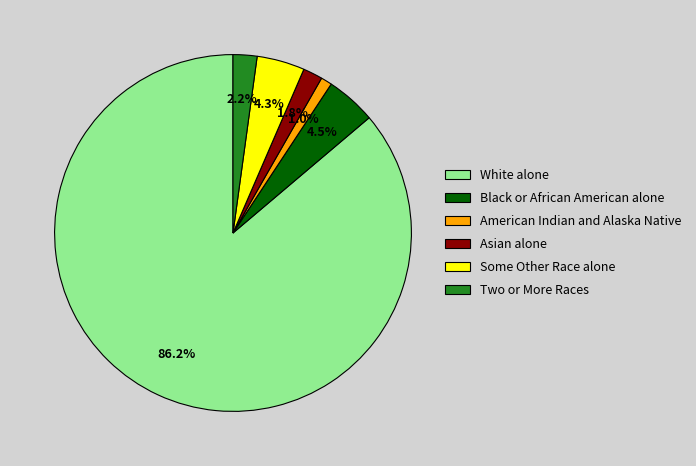

Which category has the biggest portion of the pie?

White alone